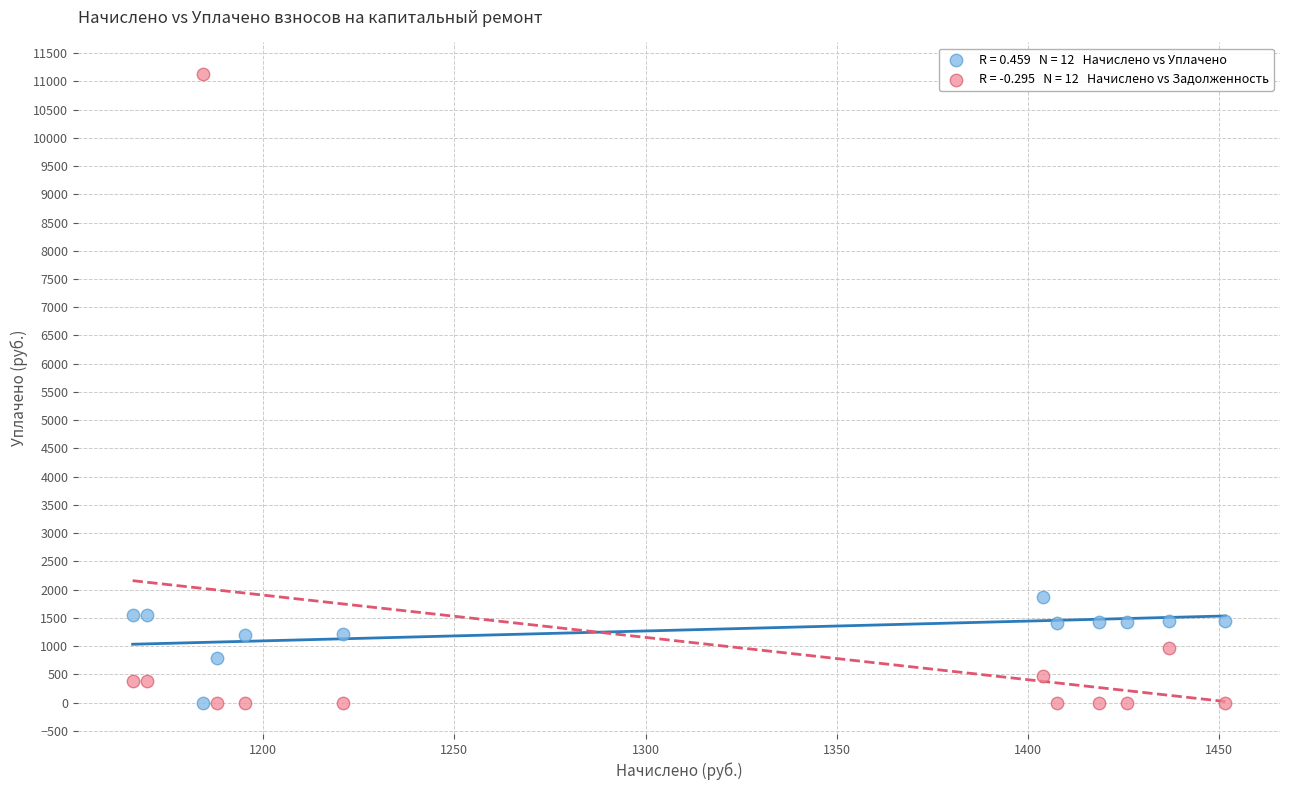

Across all data points, what is the range of X values (max minus min)?

285.9